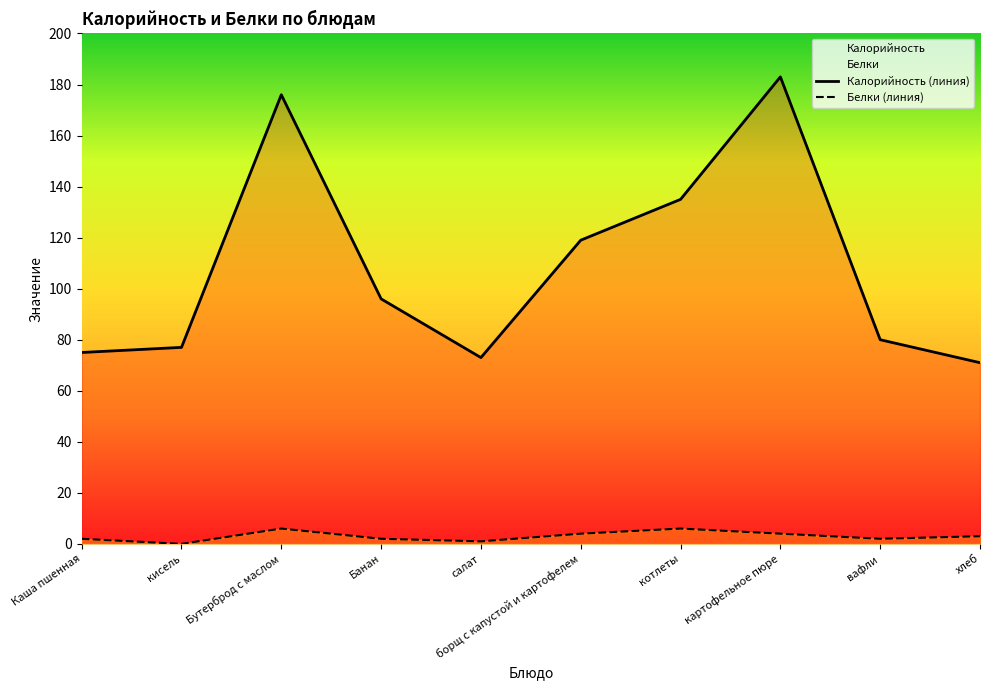

What is the highest value of the Калорийность (линия) series?

183